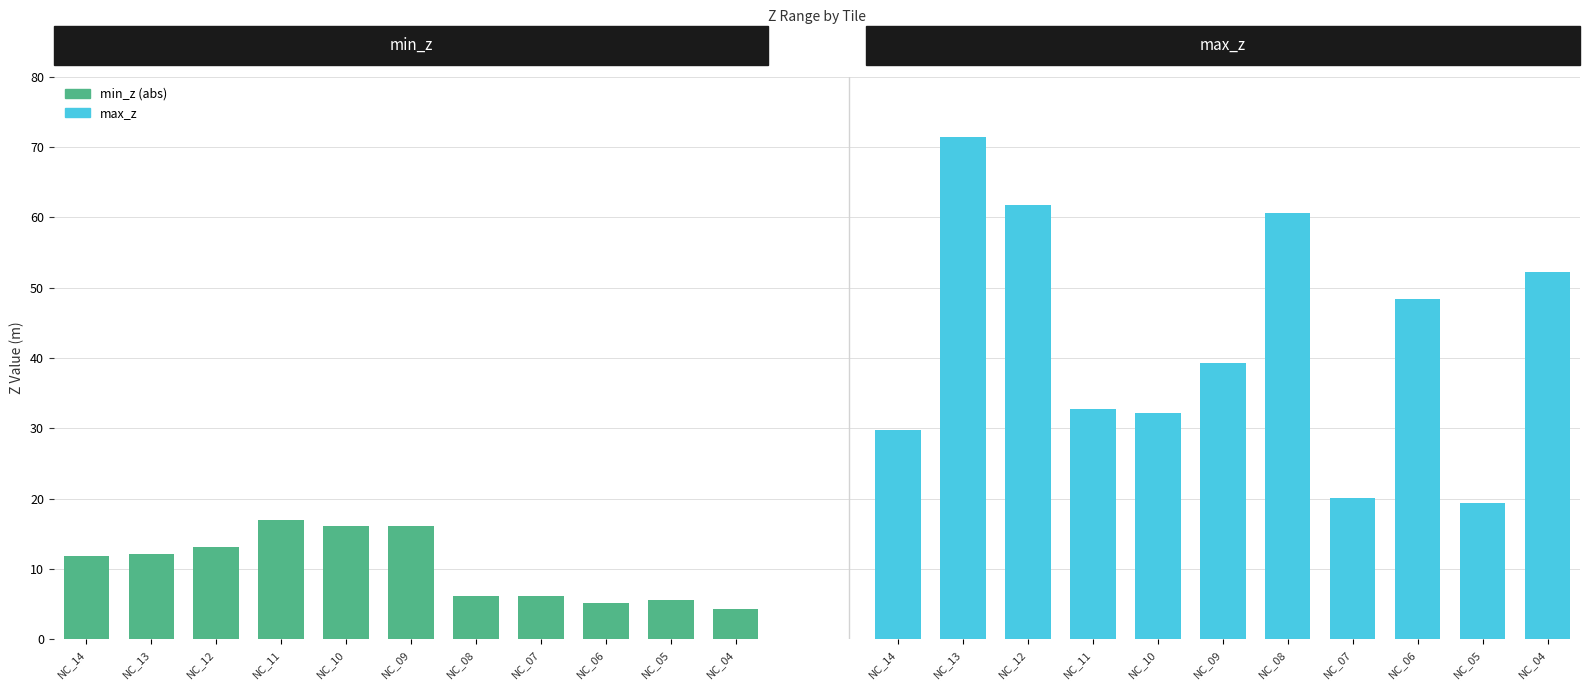

Where does the max_z series first go above 39?

NC_13